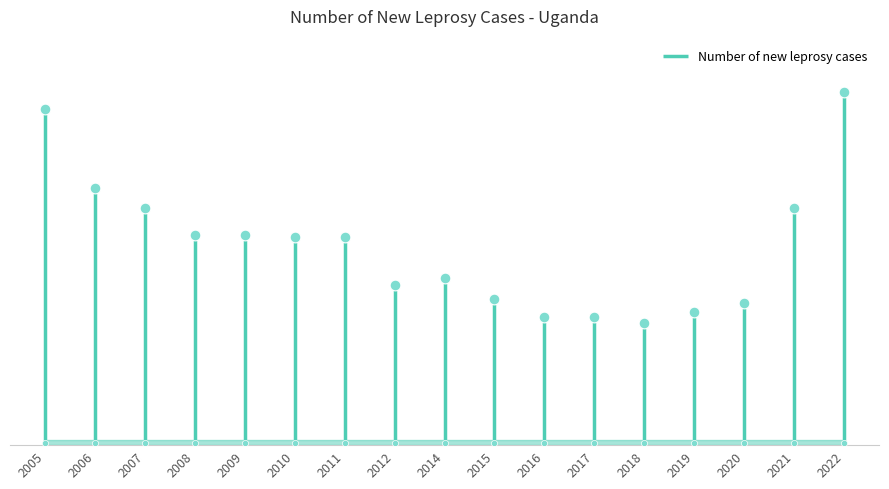

What is the change in value from 2009 to 2011?

-4